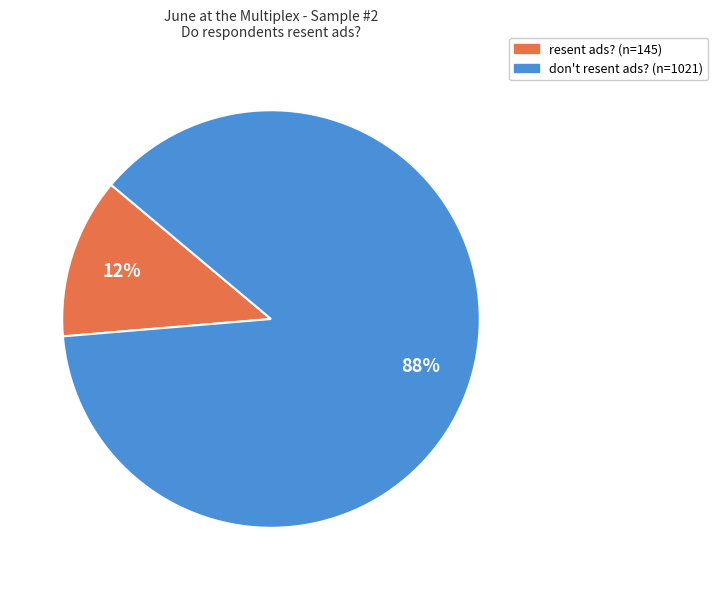

Is resent ads? the majority of the pie?

No